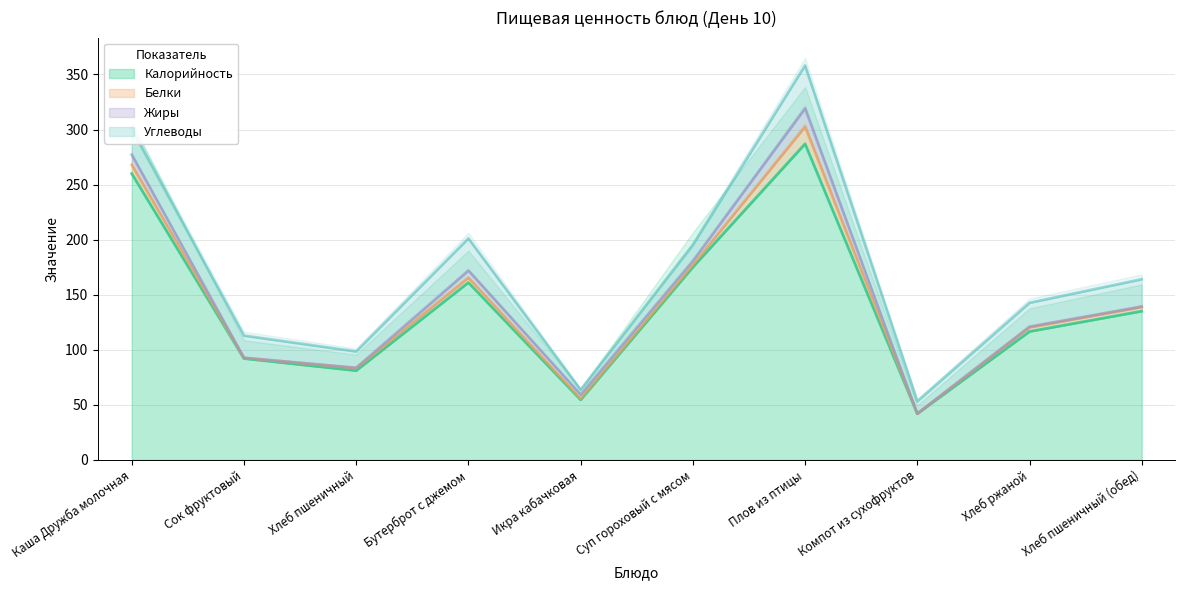

How many interior local peaks does the Белки series have?

2